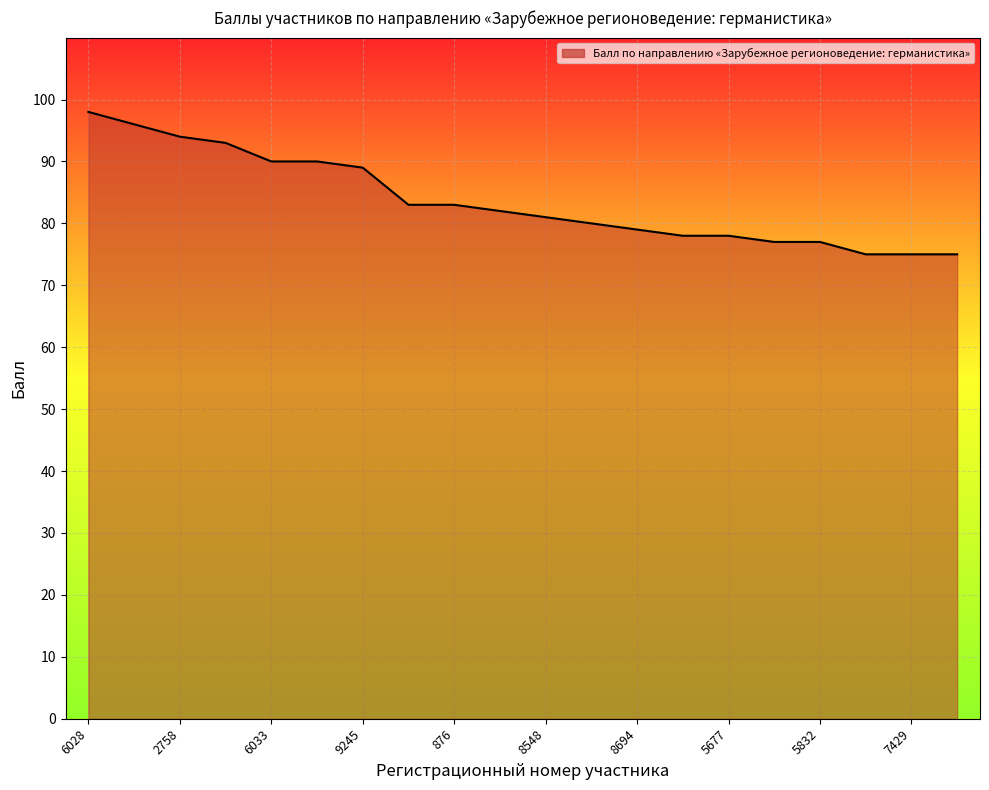

What is the greatest value displayed?

98